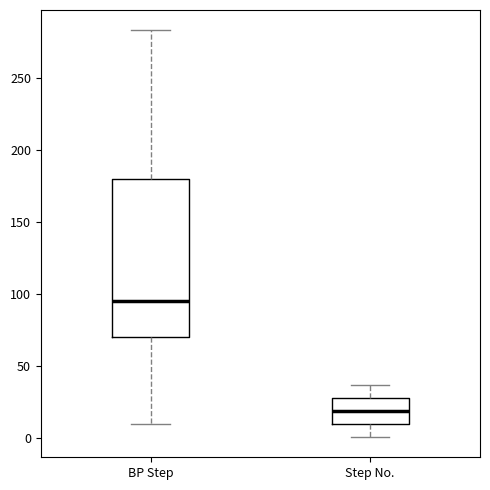

Reading left to right, transcribe this box plot: for each box, give where its median line is, the range the box spans, and where its two whiskers end, as read against the y-axis. The values are not printed on the chart, so give them approximately, as read against the axis.

BP Step: median 95, box 70 to 180, whiskers 10 to 285
Step No.: median 20, box 10 to 30, whiskers 0 to 35